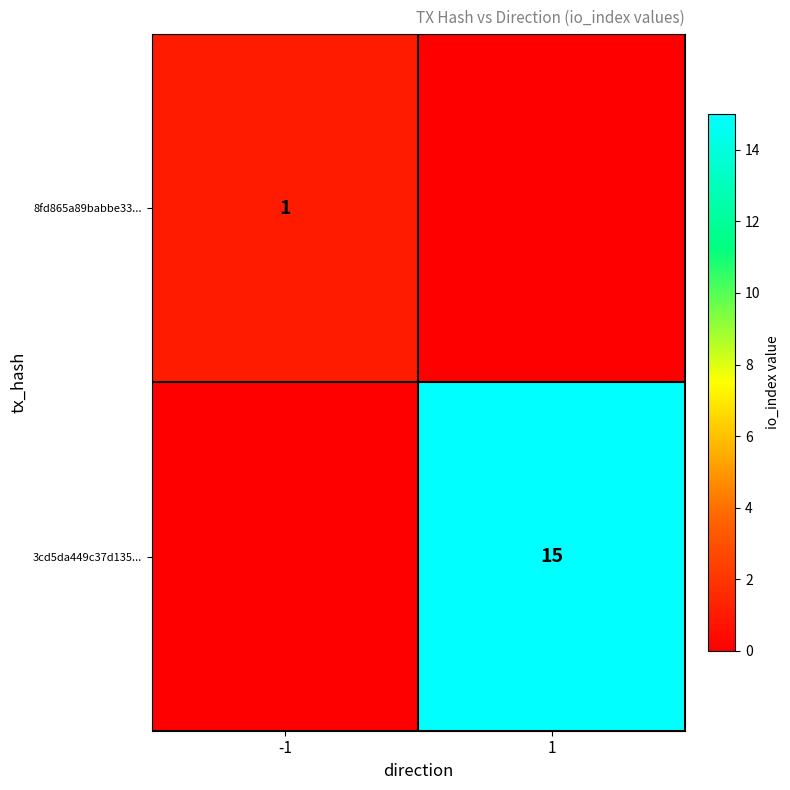

The value of 3cd5da449c37d135... at 1 is 15. True or false?

True